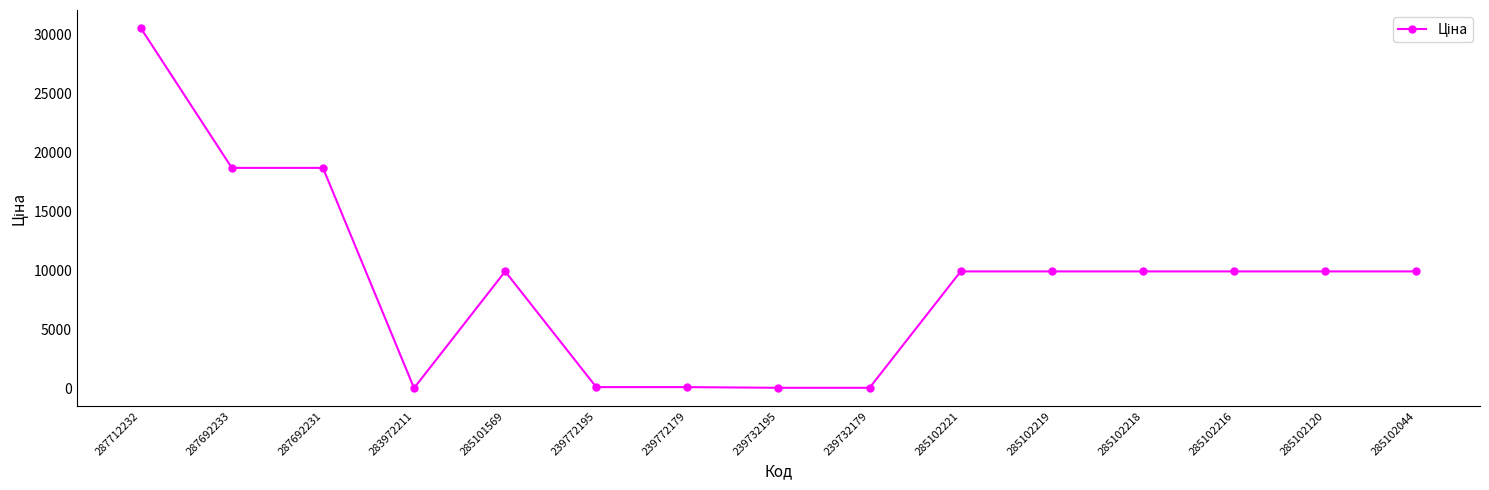

Which has a higher value, 285102221 or 287712232?

287712232